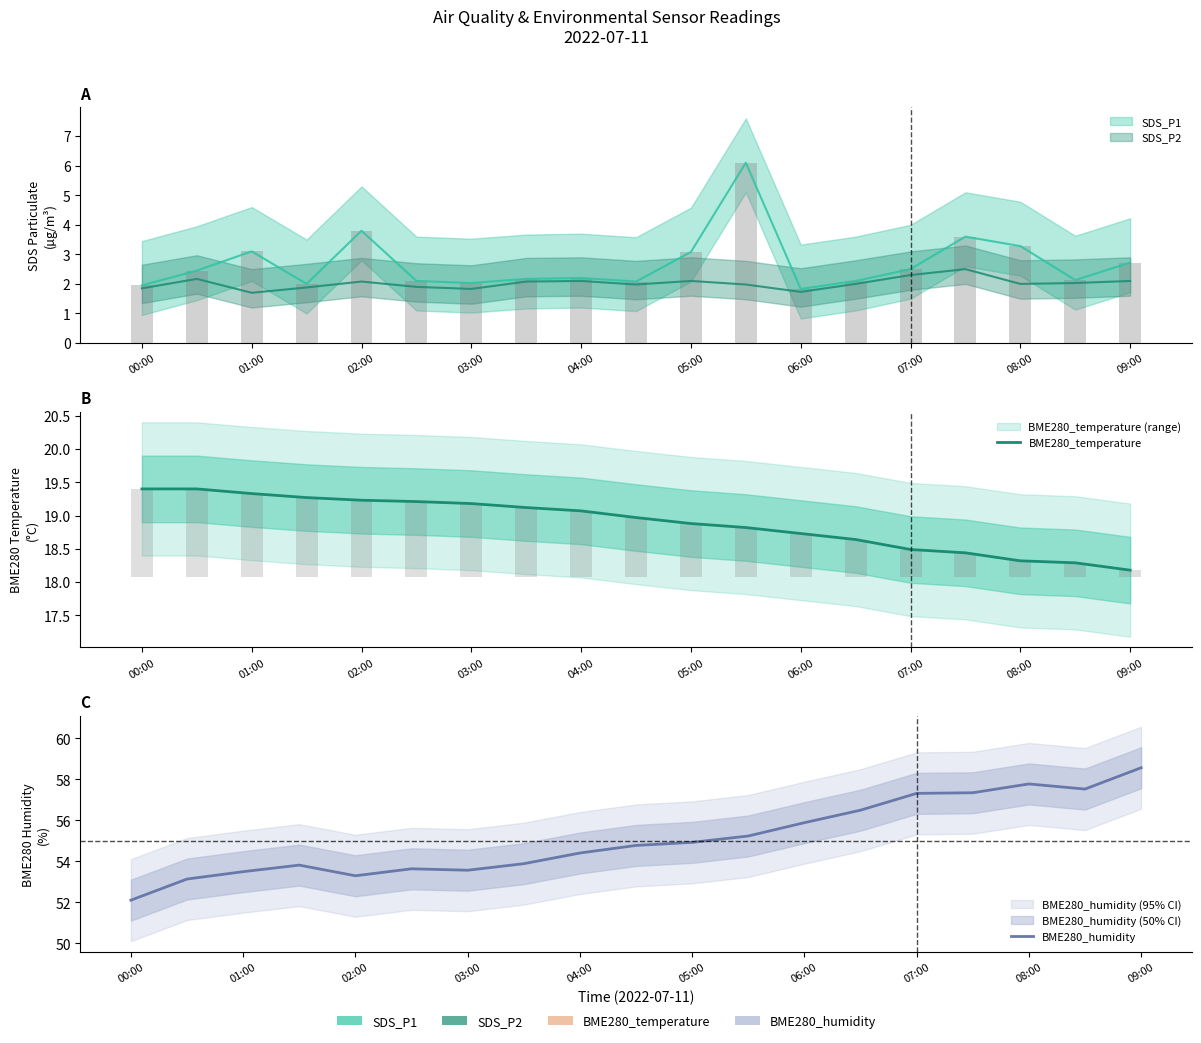

Which category has the highest value in the BME280_temperature series?

00:00